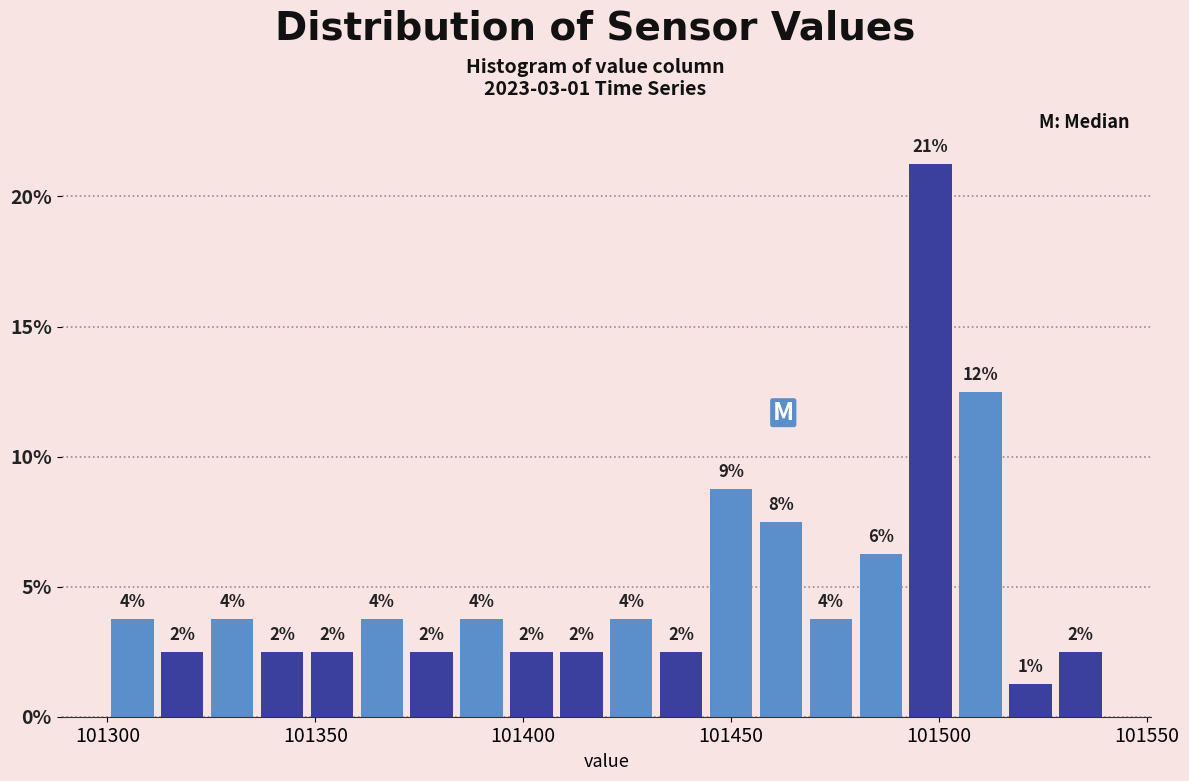

Around what value on the x-axis is the tallest bar? Give the approximate position of its centre, as read against the axis.

101500